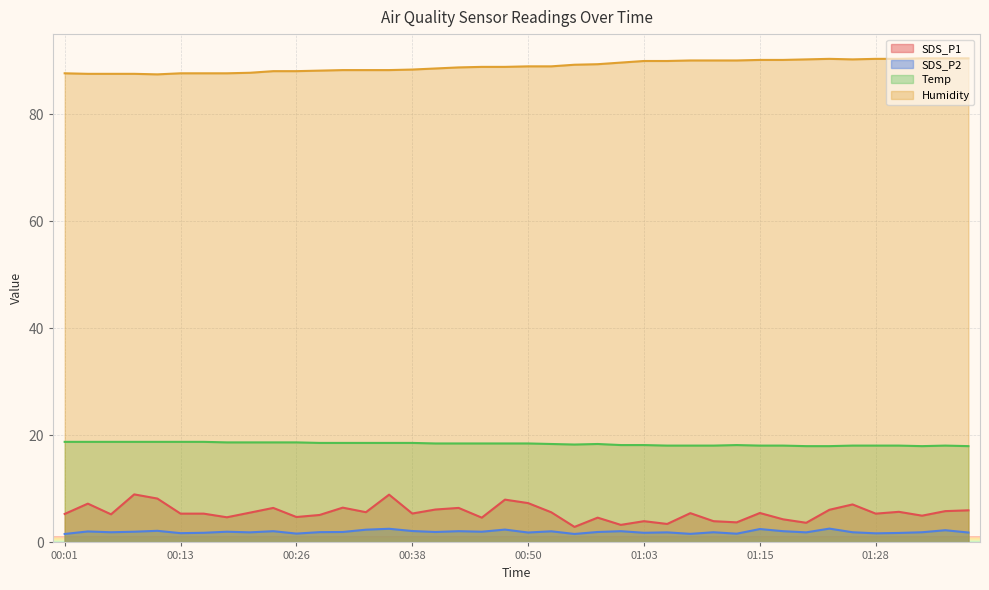

Reading left to right, transcribe all the data shown in this chart.

SDS_P1: 00:01=5.3	00:04=7.2	00:06=5.2	00:08=9.0	00:11=8.2	00:13=5.4	00:16=5.4	00:18=4.7	00:21=5.6	00:23=6.5	00:26=4.8	00:28=5.1	00:30=6.5	00:33=5.7	00:35=8.9	00:38=5.4	00:40=6.2	00:43=6.5	00:45=4.6	00:48=8.0	00:50=7.3	00:53=5.6	00:55=2.9	00:58=4.6	01:00=3.3	01:03=4.0	01:05=3.5	01:07=5.5	01:10=4.0	01:13=3.8	01:15=5.5	01:17=4.3	01:20=3.7	01:22=6.1	01:25=7.1	01:28=5.4	01:30=5.7	01:33=5.0	01:35=5.8	01:37=6.0
SDS_P2: 00:01=1.6	00:04=2.0	00:06=1.9	00:08=2.0	00:11=2.2	00:13=1.7	00:16=1.8	00:18=2.0	00:21=1.9	00:23=2.1	00:26=1.6	00:28=1.9	00:30=1.9	00:33=2.4	00:35=2.5	00:38=2.1	00:40=1.9	00:43=2.1	00:45=2.0	00:48=2.4	00:50=1.9	00:53=2.1	00:55=1.6	00:58=1.9	01:00=2.1	01:03=1.8	01:05=1.9	01:07=1.6	01:10=1.9	01:13=1.6	01:15=2.5	01:17=2.1	01:20=1.9	01:22=2.6	01:25=1.9	01:28=1.7	01:30=1.8	01:33=1.9	01:35=2.3	01:37=1.9
Temp: 00:01=18.8	00:04=18.8	00:06=18.8	00:08=18.8	00:11=18.8	00:13=18.8	00:16=18.8	00:18=18.7	00:21=18.7	00:23=18.7	00:26=18.7	00:28=18.6	00:30=18.6	00:33=18.6	00:35=18.6	00:38=18.6	00:40=18.5	00:43=18.5	00:45=18.5	00:48=18.5	00:50=18.5	00:53=18.4	00:55=18.3	00:58=18.4	01:00=18.2	01:03=18.2	01:05=18.1	01:07=18.1	01:10=18.1	01:13=18.2	01:15=18.1	01:17=18.1	01:20=18.0	01:22=18.0	01:25=18.1	01:28=18.1	01:30=18.1	01:33=18.0	01:35=18.1	01:37=18.0
Humidity: 00:01=87.7	00:04=87.6	00:06=87.6	00:08=87.6	00:11=87.5	00:13=87.7	00:16=87.7	00:18=87.7	00:21=87.8	00:23=88.1	00:26=88.1	00:28=88.2	00:30=88.3	00:33=88.3	00:35=88.3	00:38=88.4	00:40=88.6	00:43=88.8	00:45=88.9	00:48=88.9	00:50=89.0	00:53=89.0	00:55=89.3	00:58=89.4	01:00=89.7	01:03=90.0	01:05=90.0	01:07=90.1	01:10=90.1	01:13=90.1	01:15=90.2	01:17=90.2	01:20=90.3	01:22=90.4	01:25=90.3	01:28=90.4	01:30=90.4	01:33=90.5	01:35=90.5	01:37=90.5